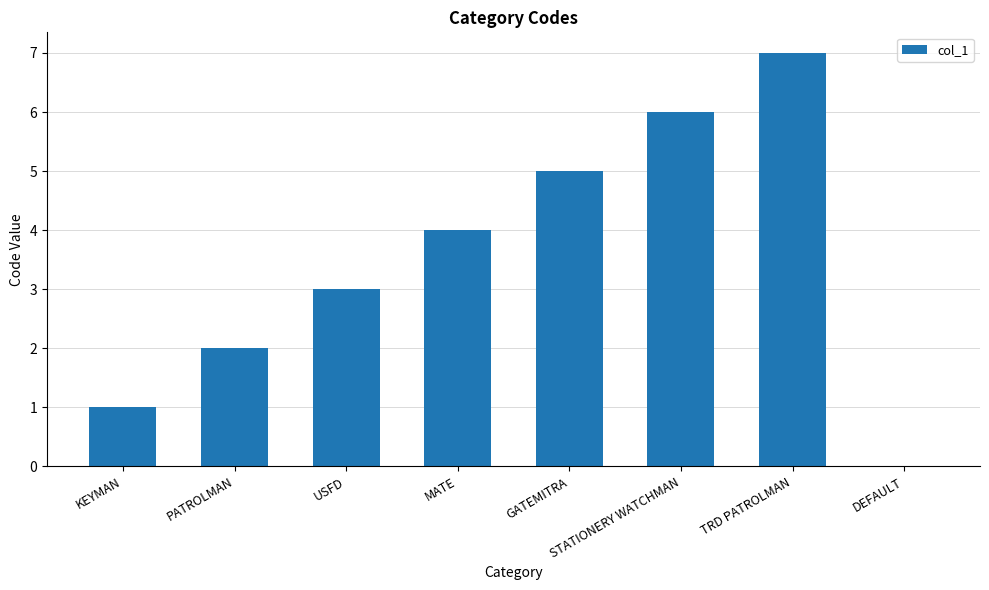

Approximately how many times larger is the value at USFD compared to KEYMAN?

3.0